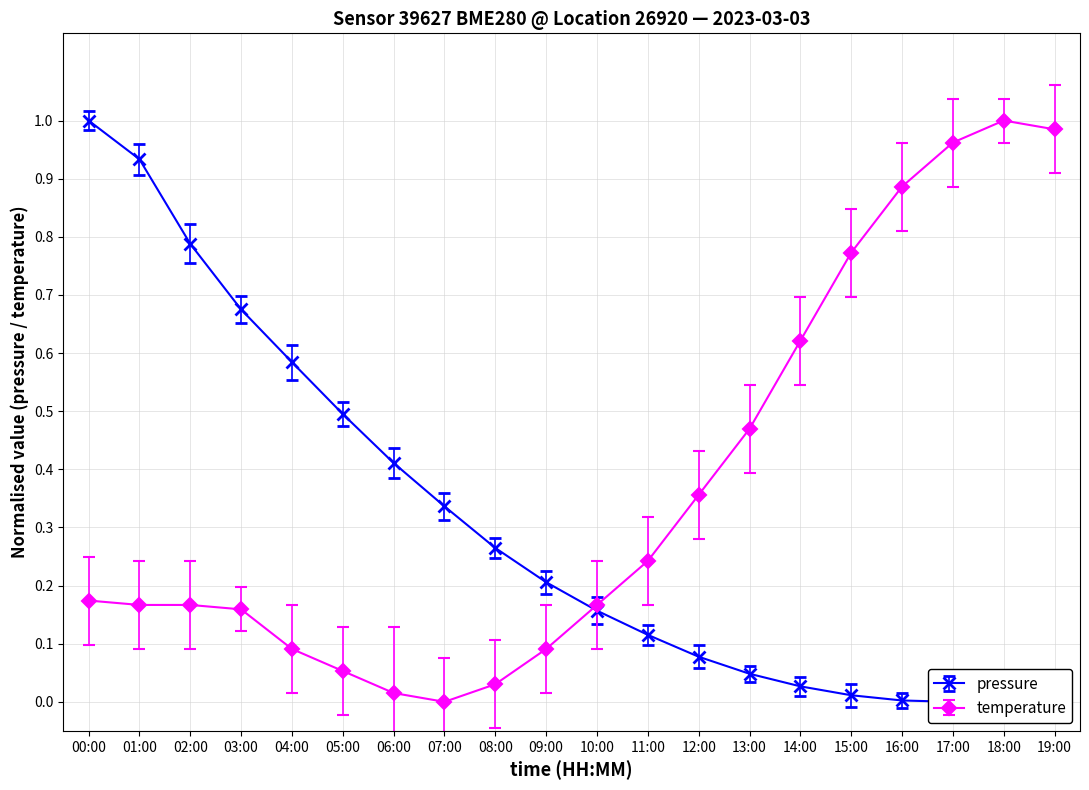

Between 04:00 and 15:00, which series saw the biggest shift?

temperature